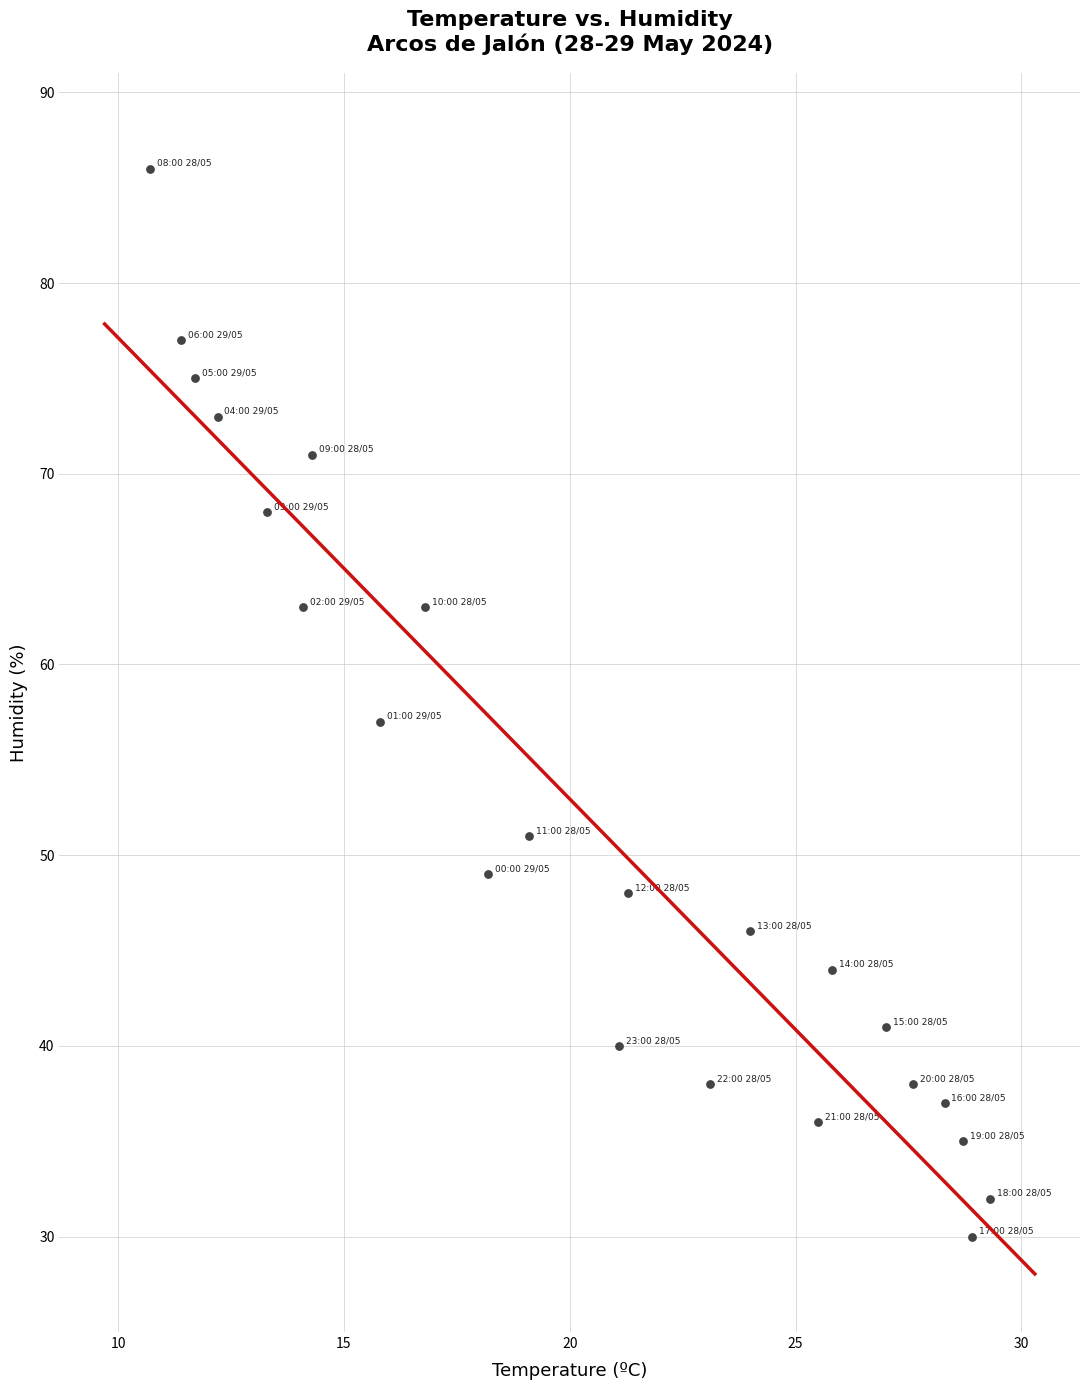

What Y value in the scatter plot is closest to 58?

57